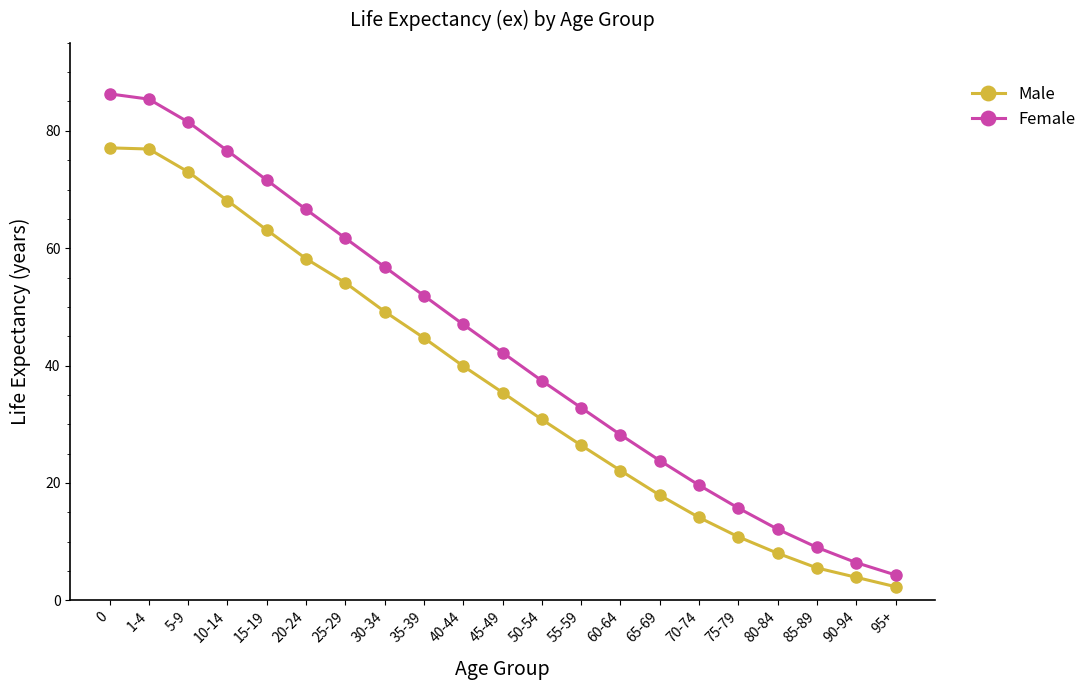

What position from the left is 35-39?

9